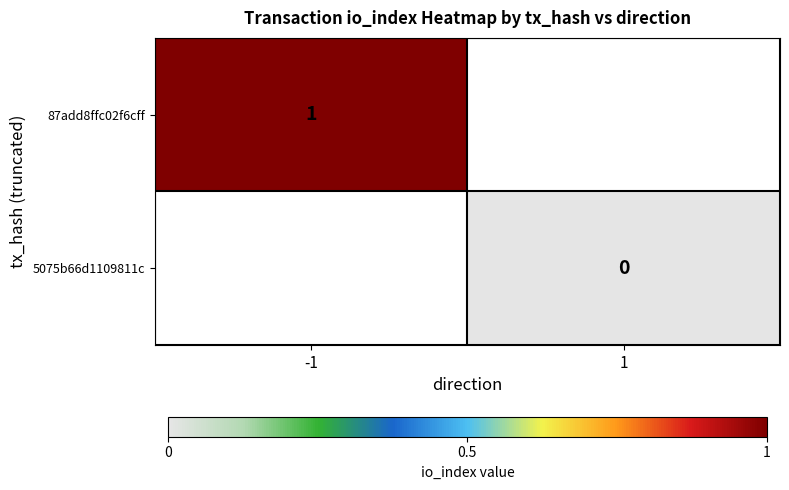

The 87add8ffc02f6cff series shows 1 at -1. True or false?

True